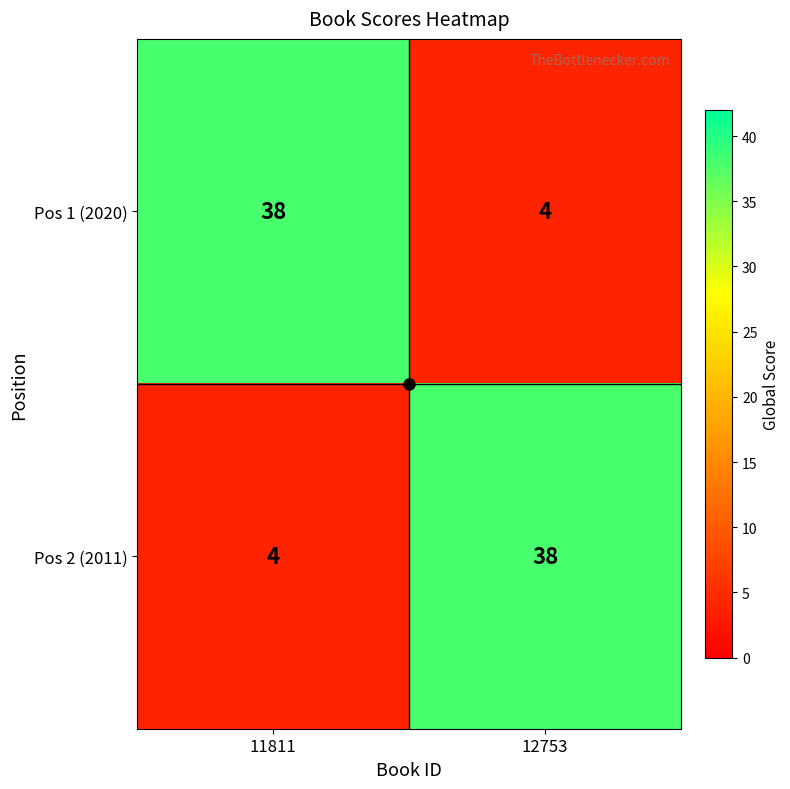

True or false: Pos 1 (2020) has a value of 21 at 11811.

False